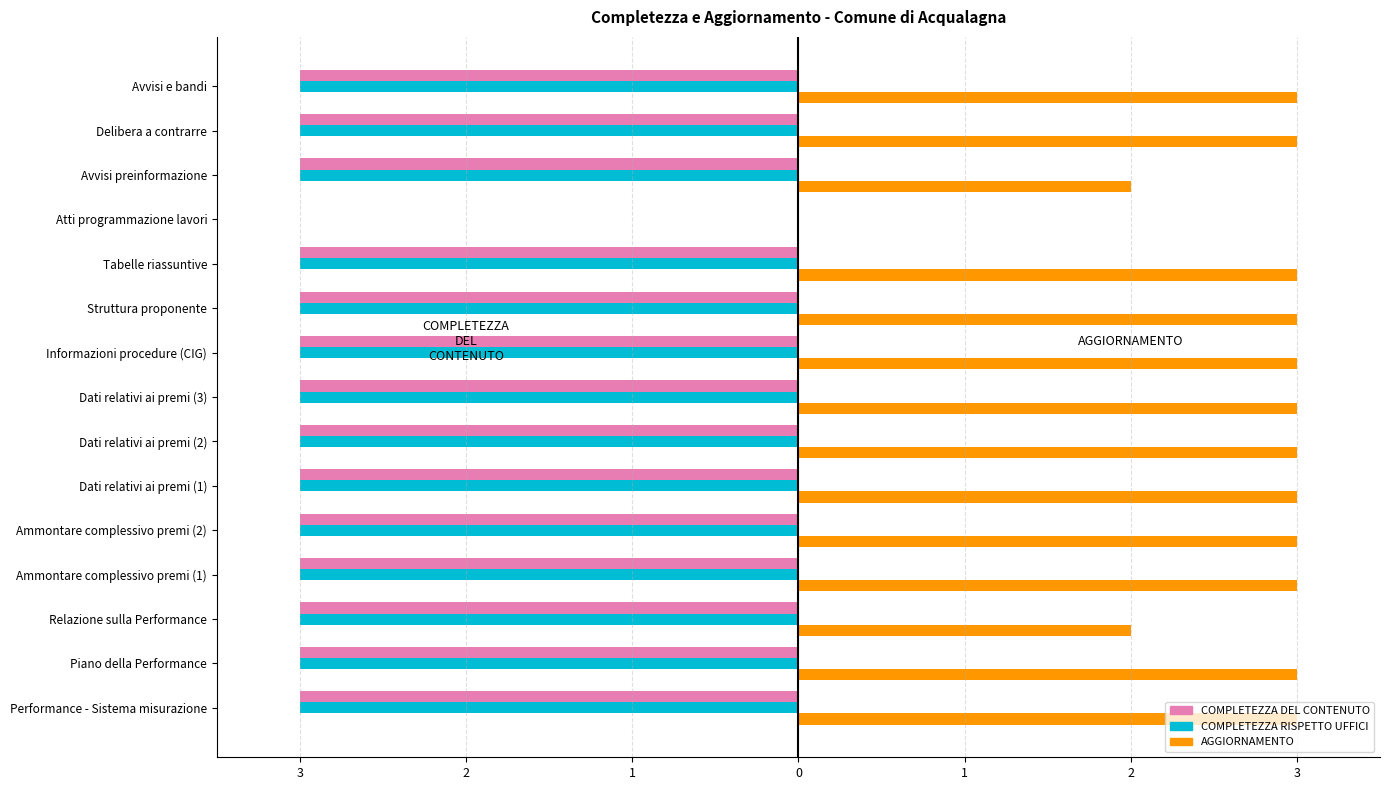

Reading right to left, transcribe all the data shown in this chart.

COMPLETEZZA DEL CONTENUTO: -3	-3	-3	0	-3	-3	-3	-3	-3	-3	-3	-3	-3	-3	-3
COMPLETEZZA RISPETTO UFFICI: -3	-3	-3	0	-3	-3	-3	-3	-3	-3	-3	-3	-3	-3	-3
AGGIORNAMENTO: 3	3	2	0	3	3	3	3	3	3	3	3	2	3	3